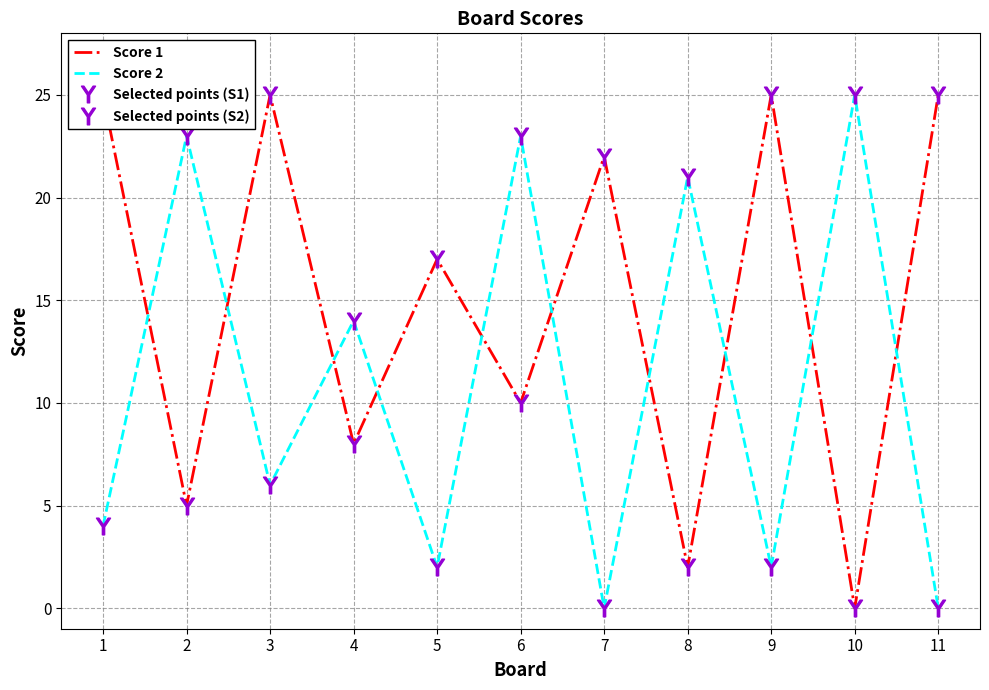

Rank the series at 8 from highest to lowest value.

Score 2, Selected points (S2), Score 1, Selected points (S1)